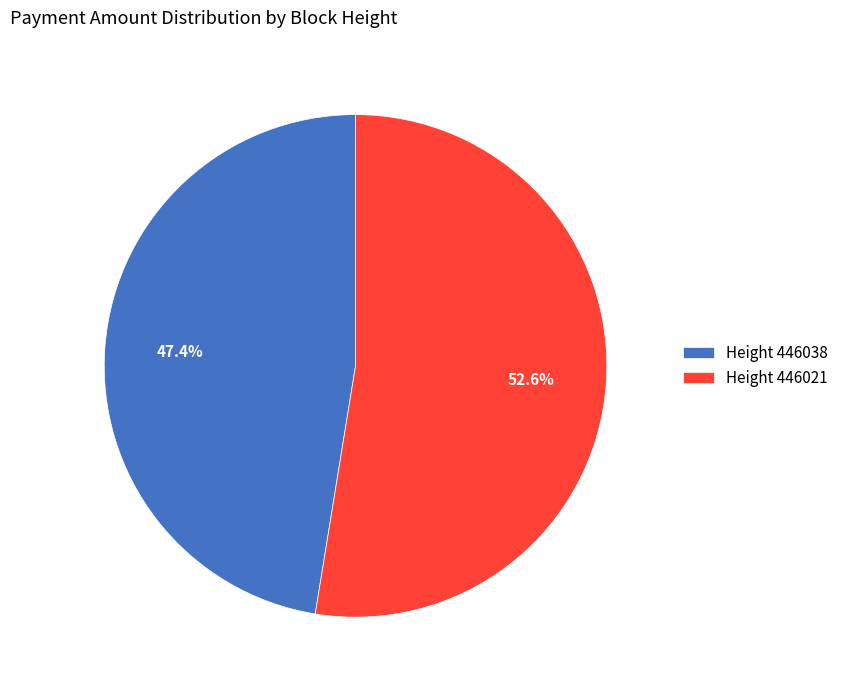

Rank the categories by value from lowest to highest.

Height 446038, Height 446021